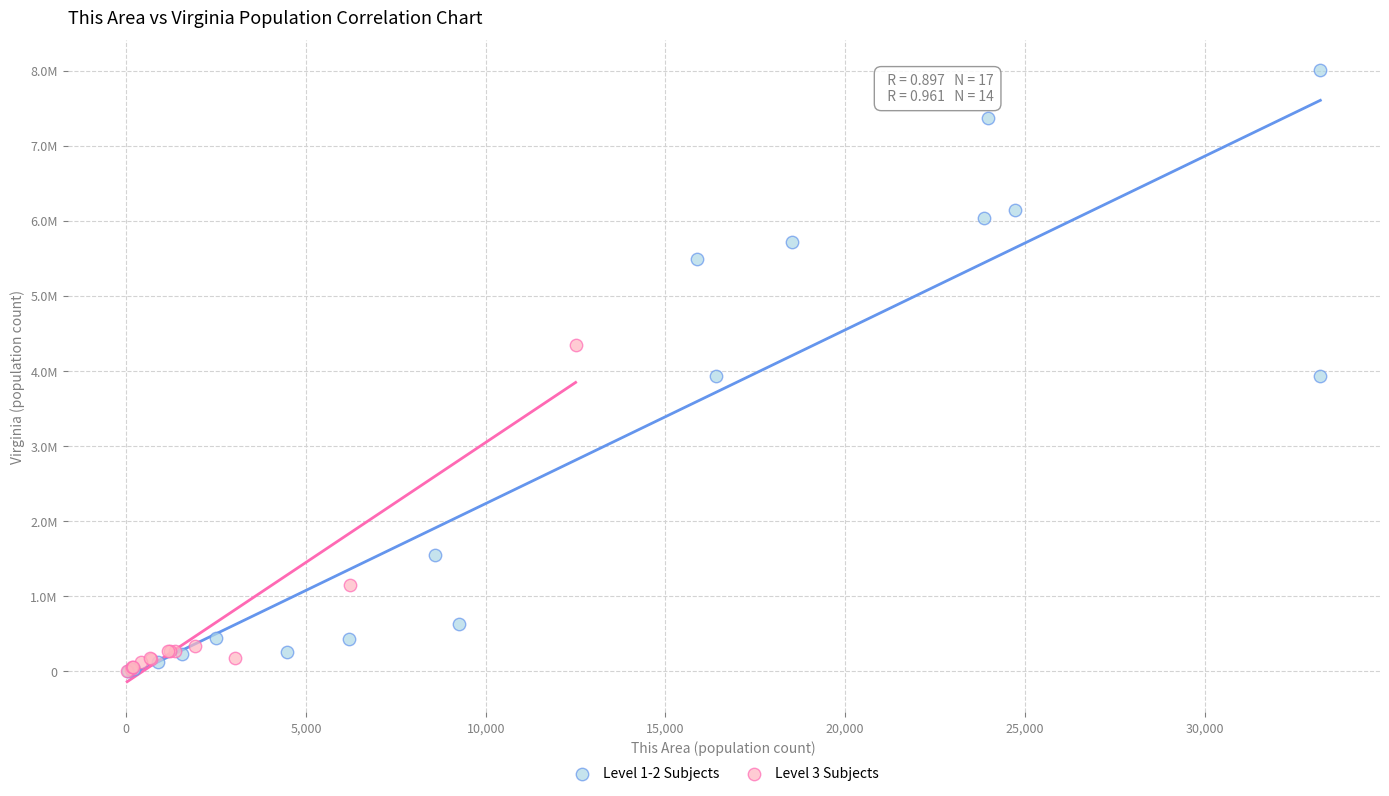

What are all the series names shown in the legend?

Level 1-2 Subjects, Level 3 Subjects